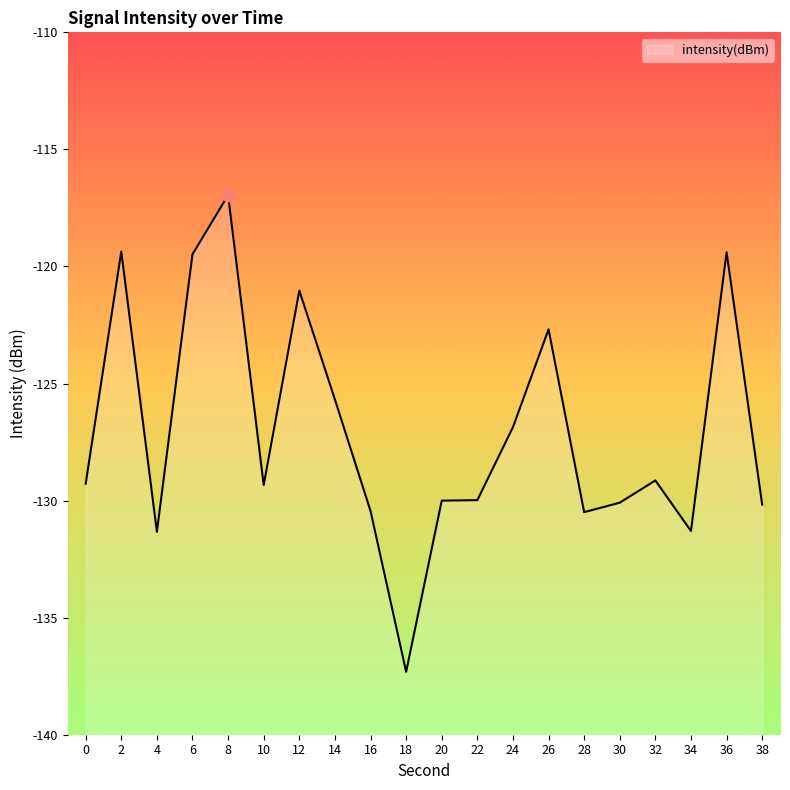

Between 10 and 28, which is larger?

10